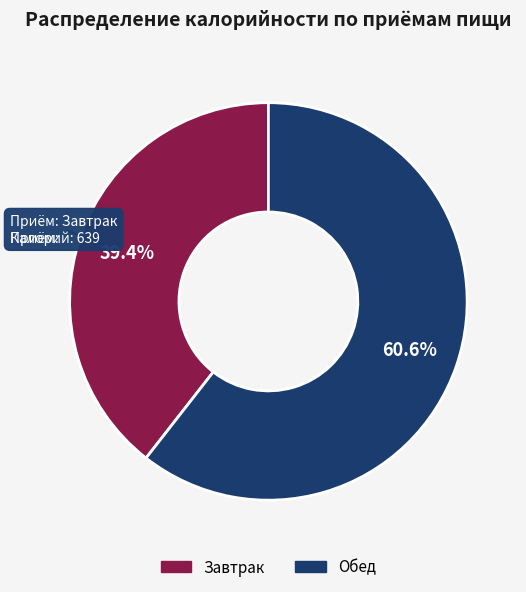

Is the sum of Завтрак and Обед greater than half?

Yes